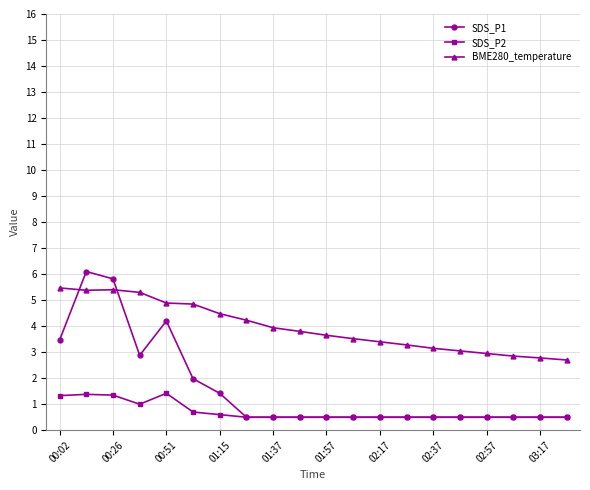

What is the value of the SDS_P2 point at the 14th from the left?

0.5